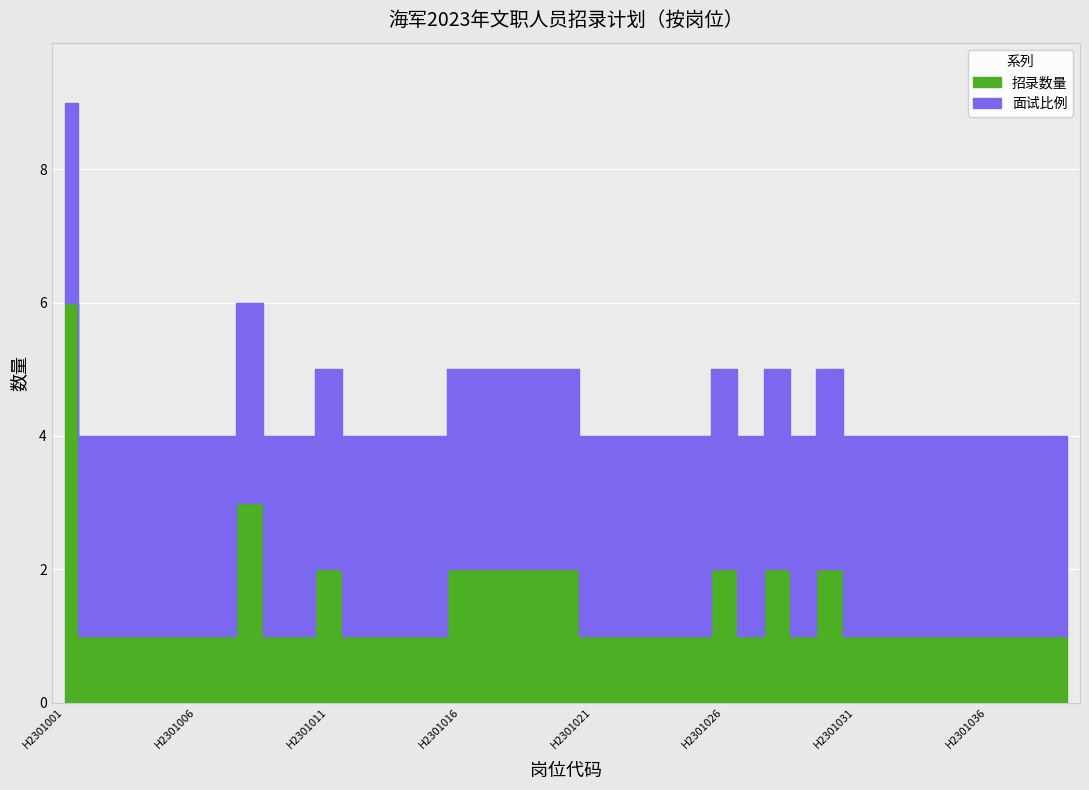

What is the sum of the 招录数量 values at H2301020 and H2301015?

3